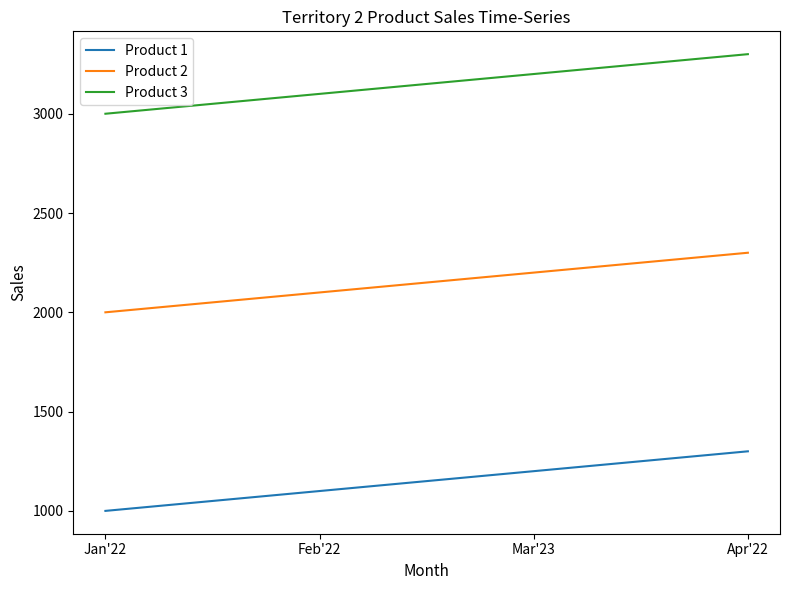

What is the difference between the Product 1 values at Feb'22 and Jan'22?

100